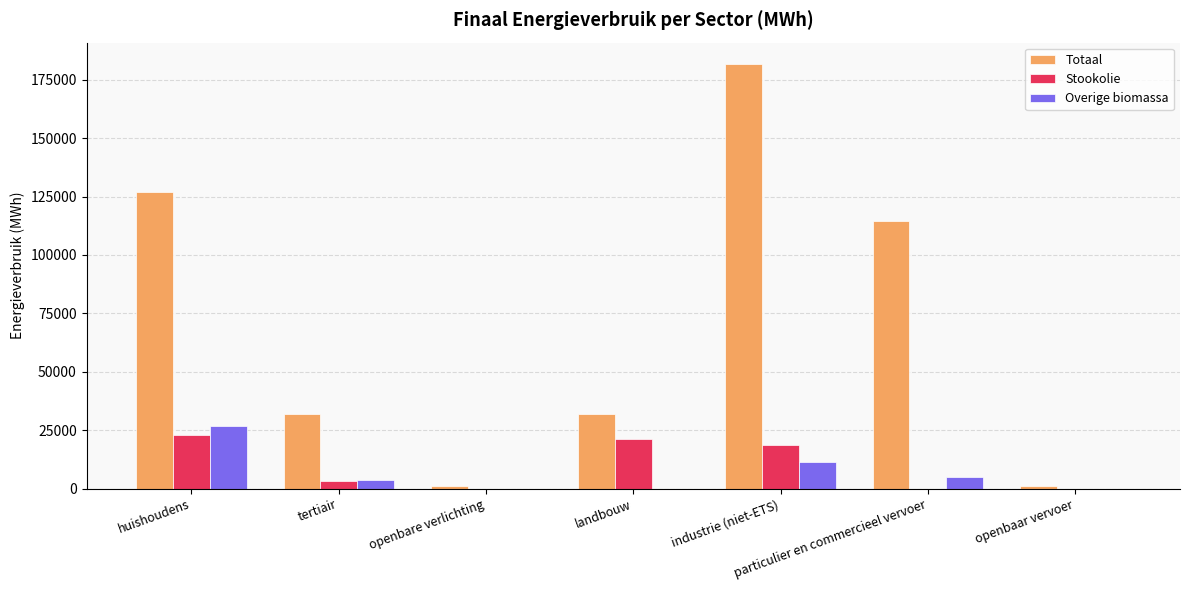

What is the average value of the Overige biomassa series?

6698.3